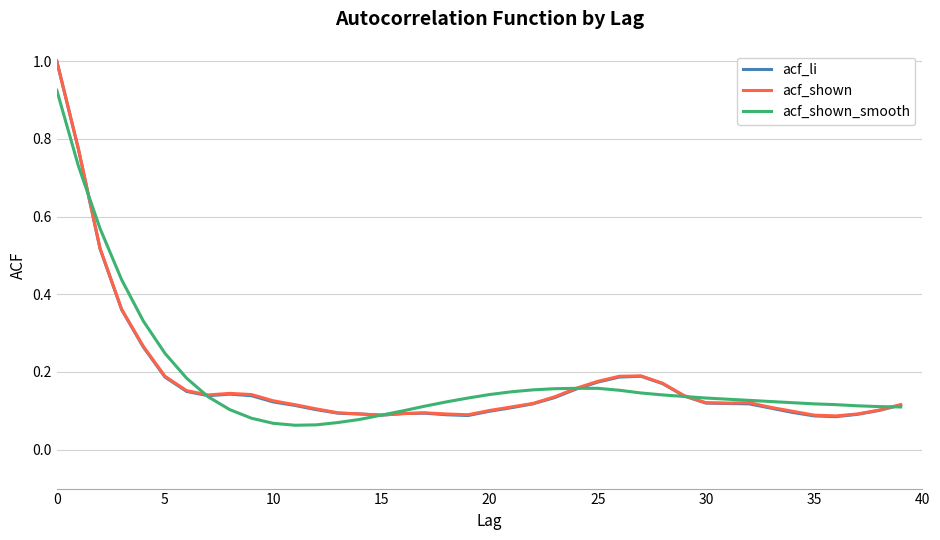

Which series has the widest spread of values?

acf_li